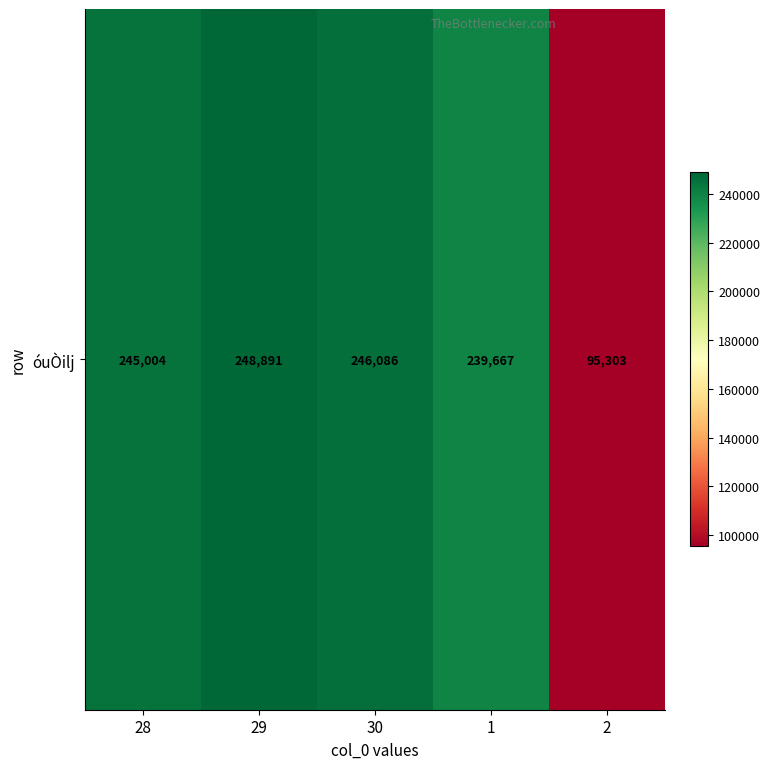

How many values are below 245004?

2